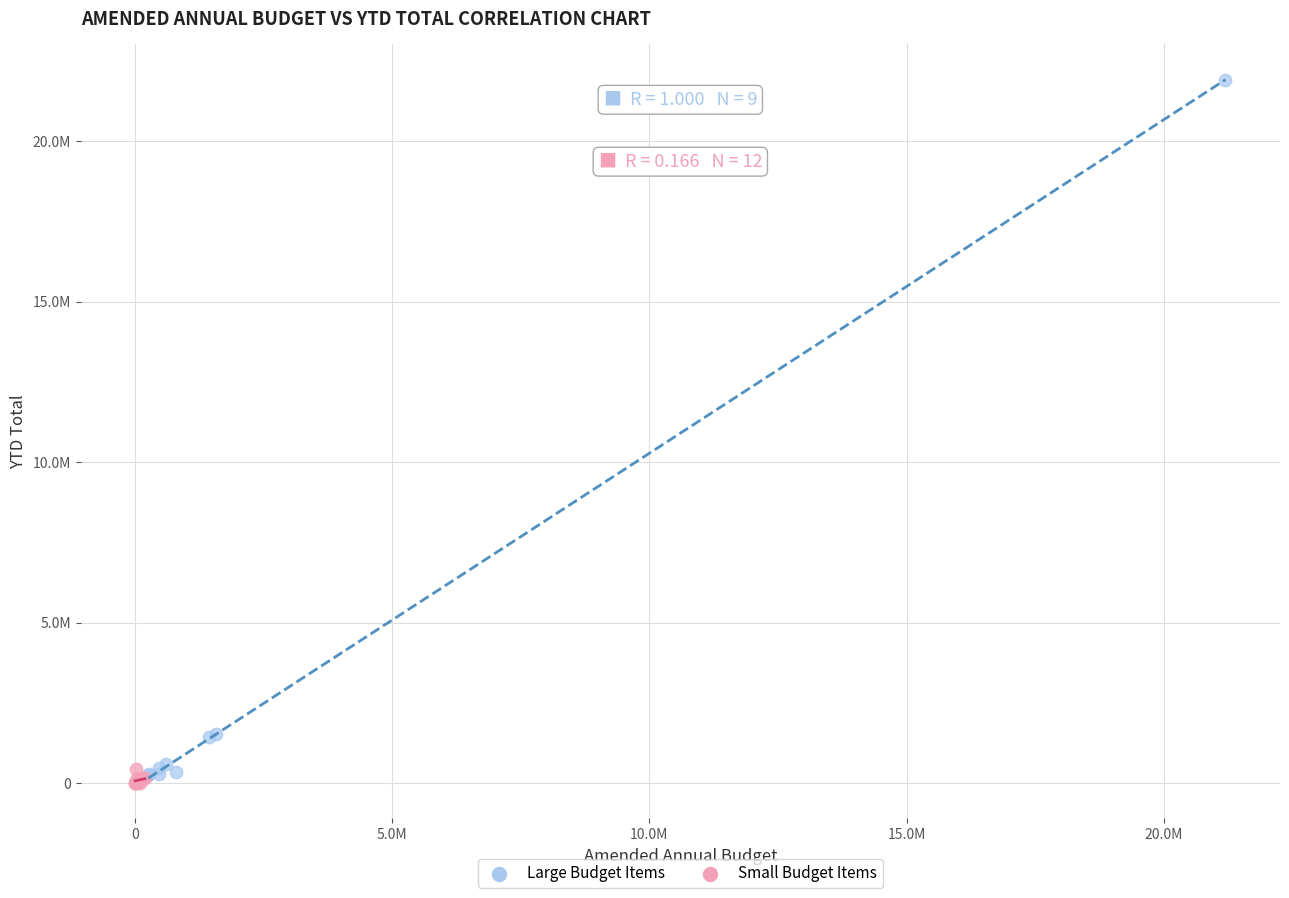

Which series reaches the maximum Y coordinate?

Large Budget Items